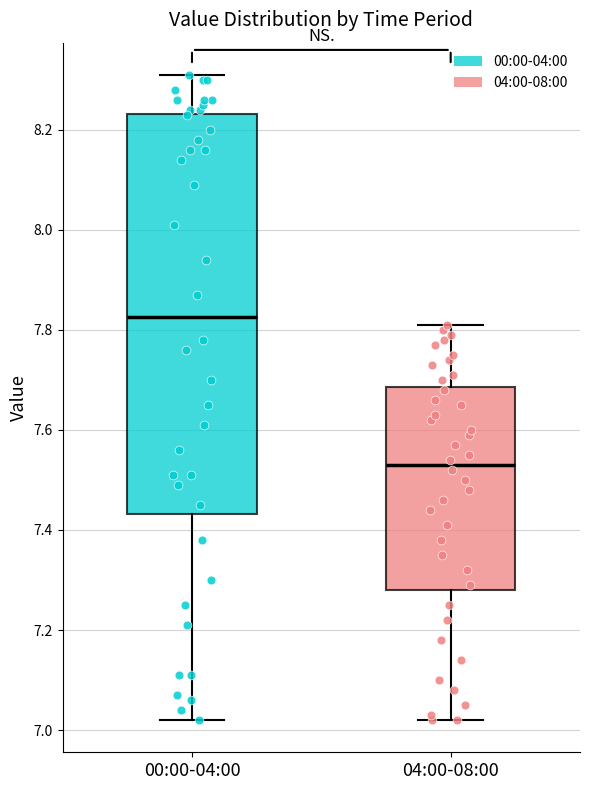

Where does the lower whisker of the box for 00:00-04:00 end on the y-axis? The values are not printed on the chart, so give them approximately, as read against the axis.

7.02